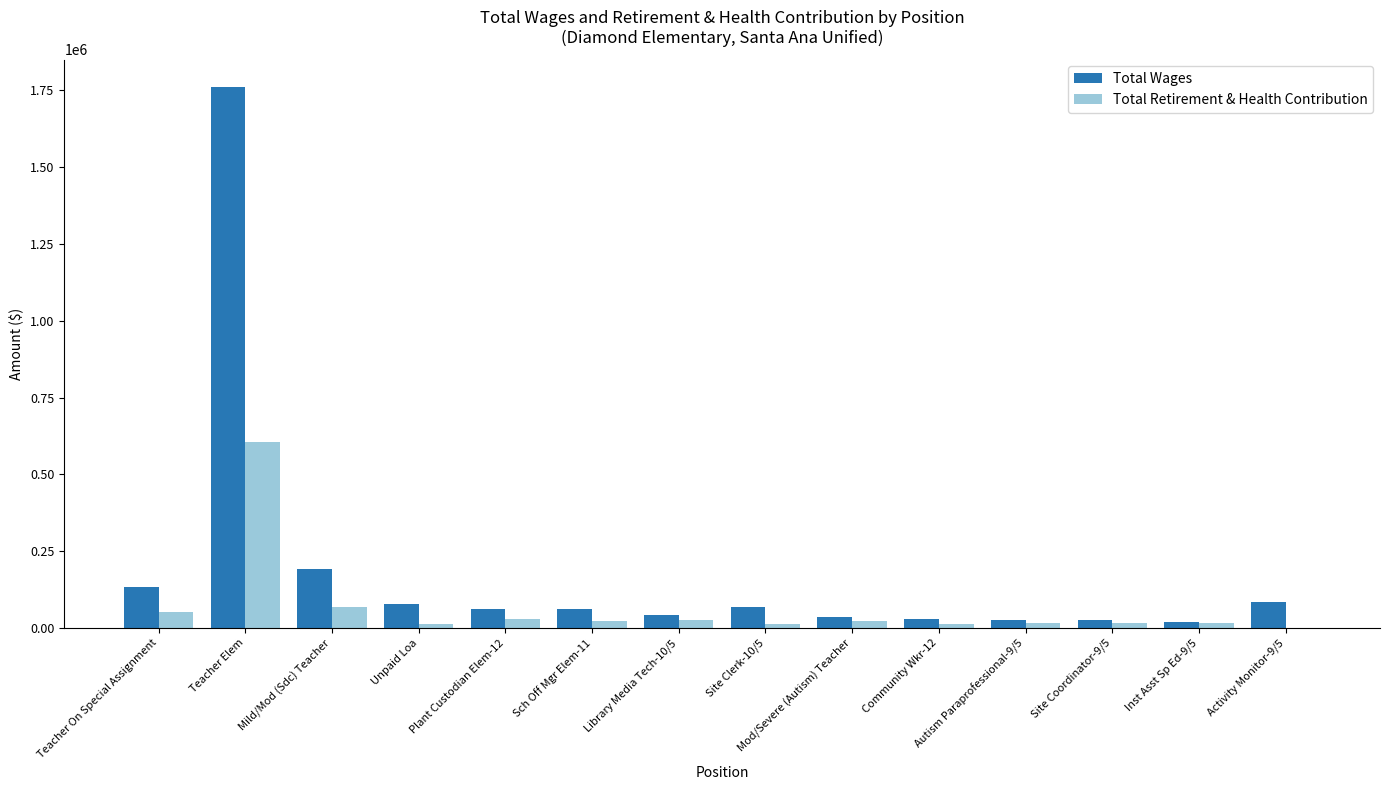

Which category has the highest value across all series?

Teacher Elem